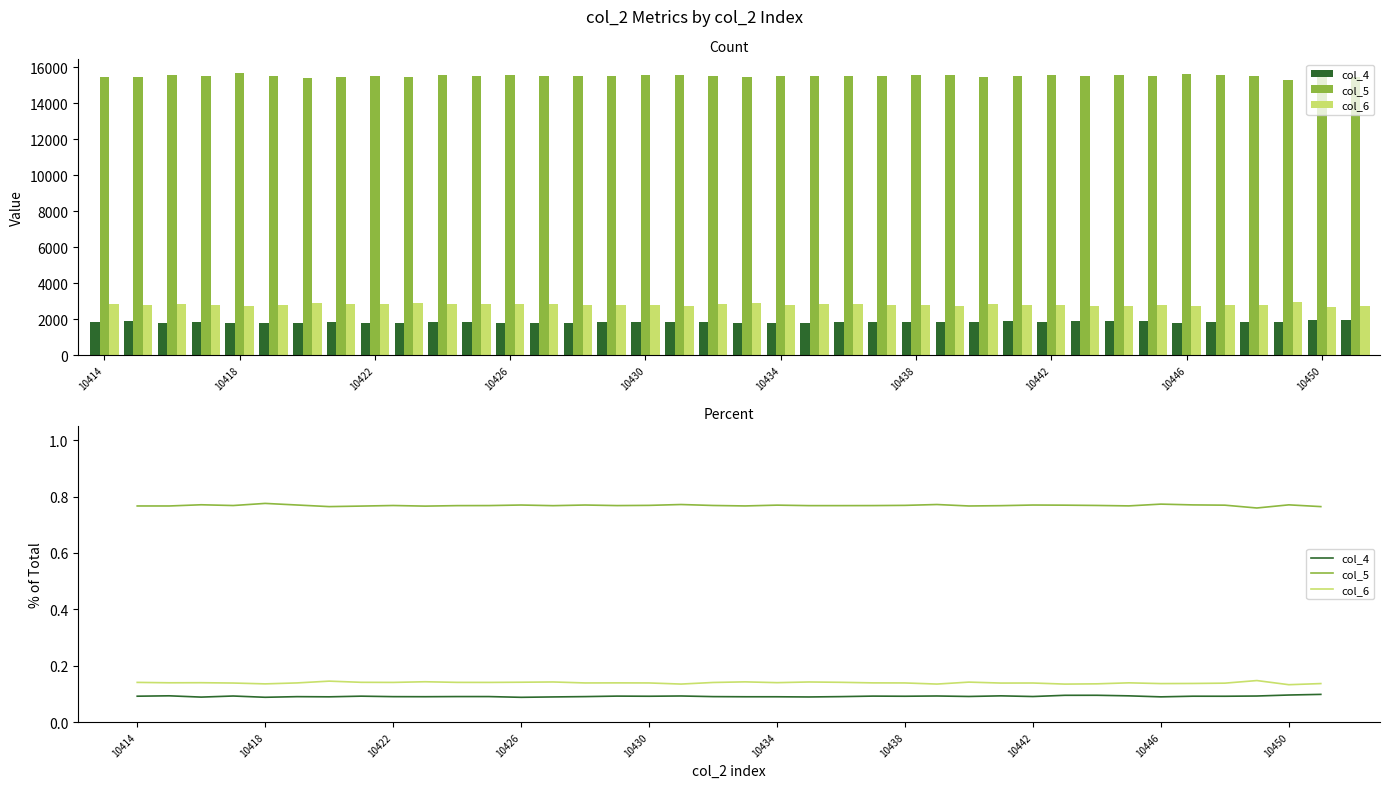

The value of col_5 at 22 is 0.8. True or false?

True